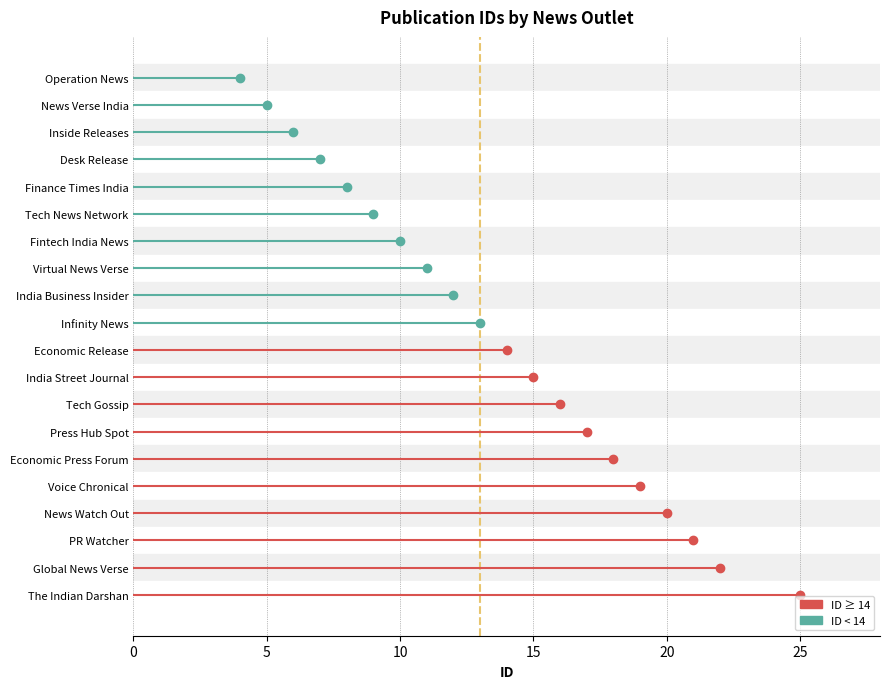

How many data points are less than 14?

10